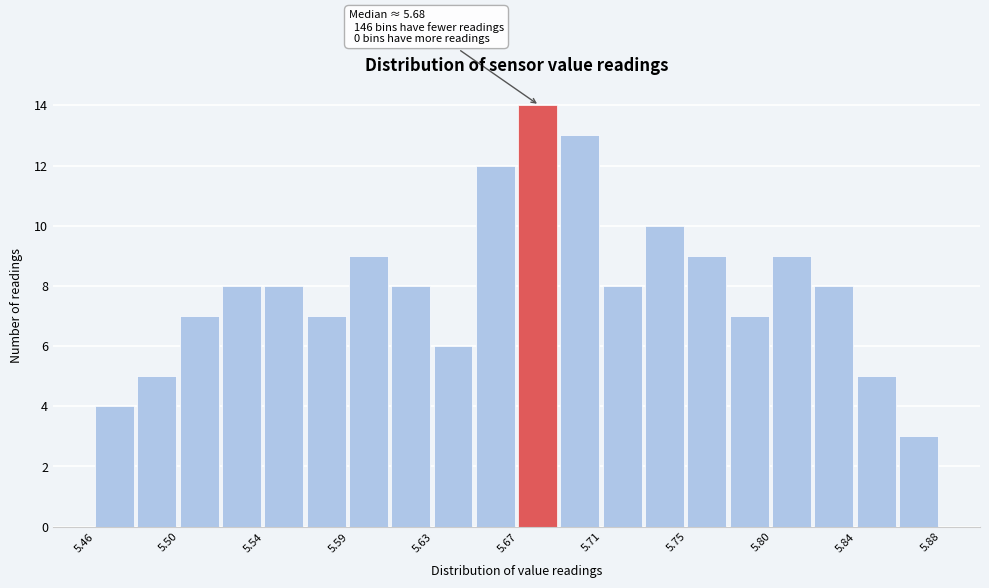

Over which range of the x-axis is the bar tallest?

5.670 to 5.691